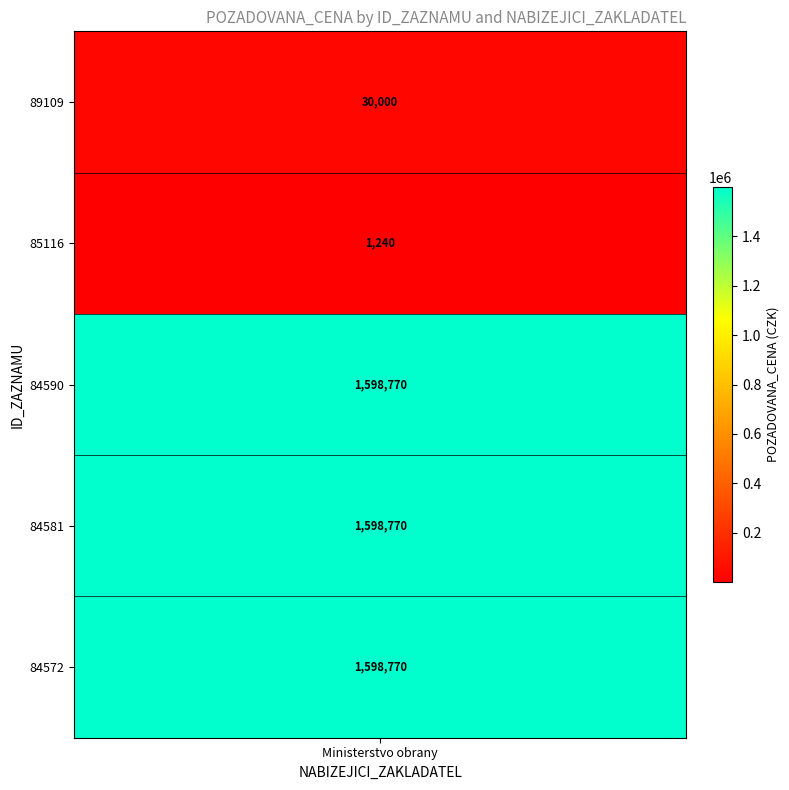

Reading left to right, transcribe all the data shown in this chart.

89109=30000	85116=1240	84590=1598770	84581=1598770	84572=1598770